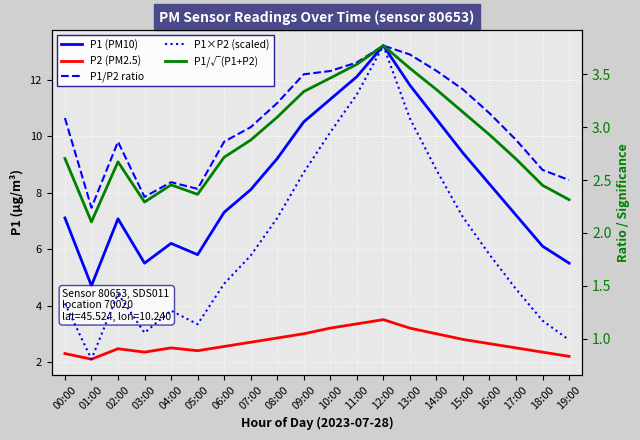

The value of P2 (PM2.5) at 14:00 is 5.1. True or false?

False